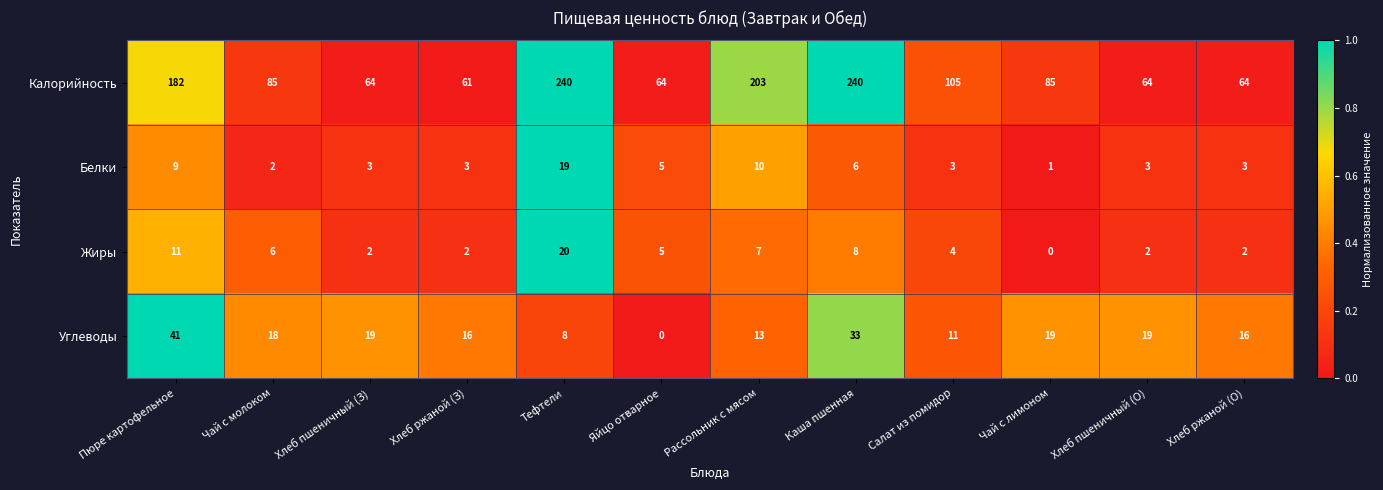

Count the number of data series in this chart.

4